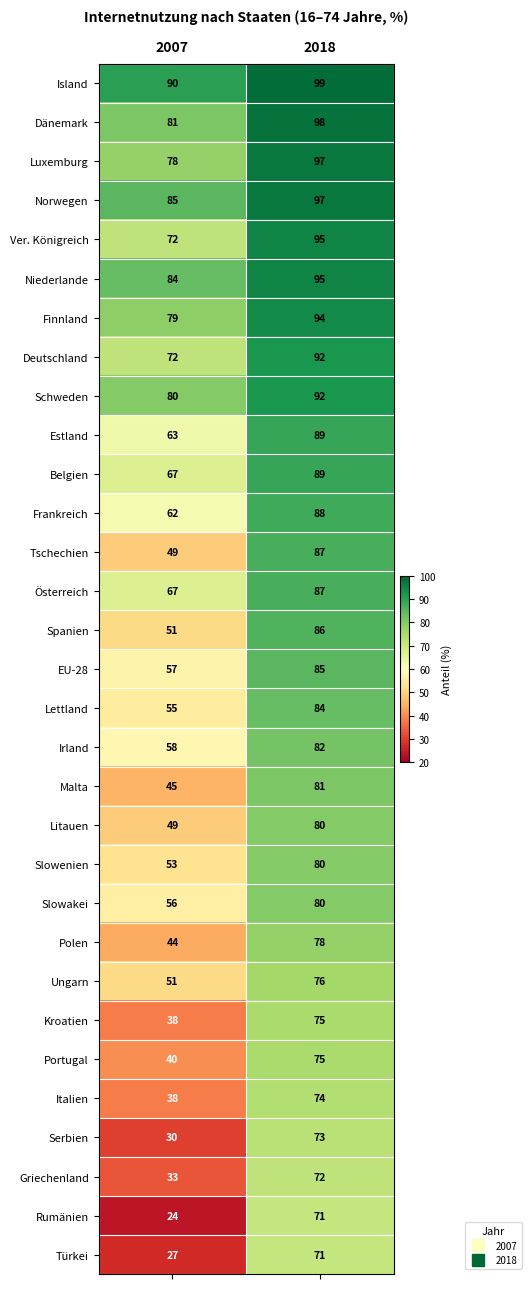

What is the sum of all Polen values?

122